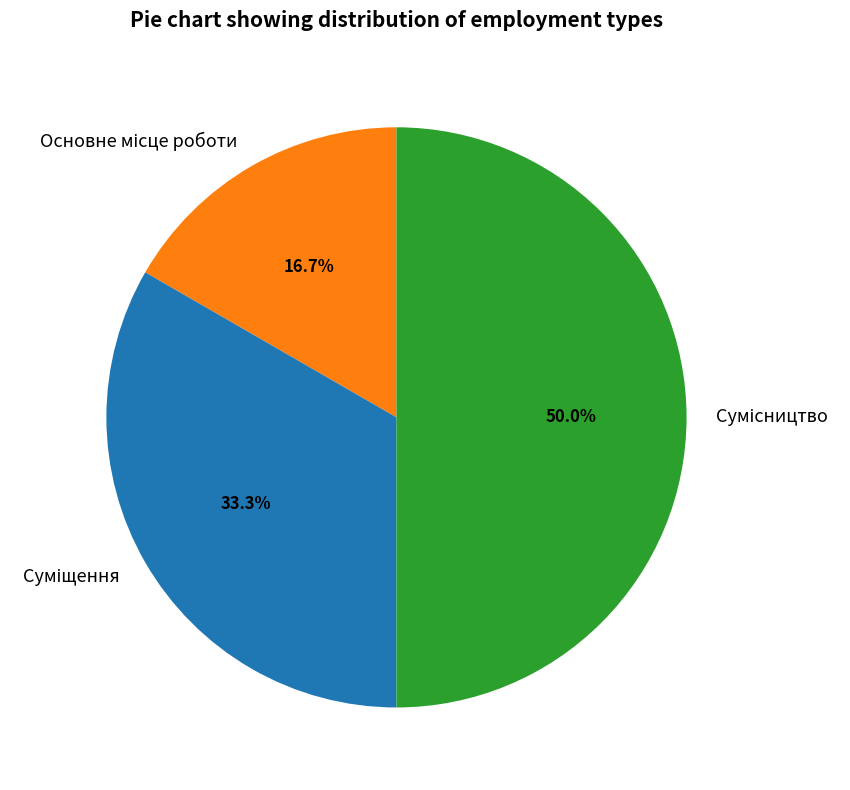

Count the number of slices in the pie.

3